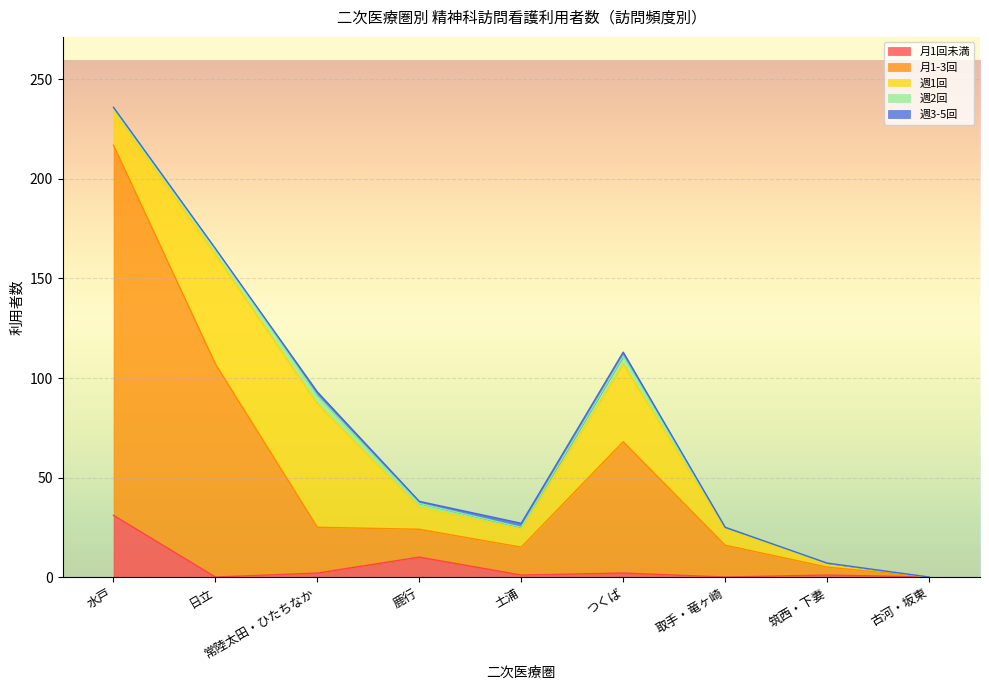

True or false: 月1回未満 and 週3-5回 intersect in this chart.

True